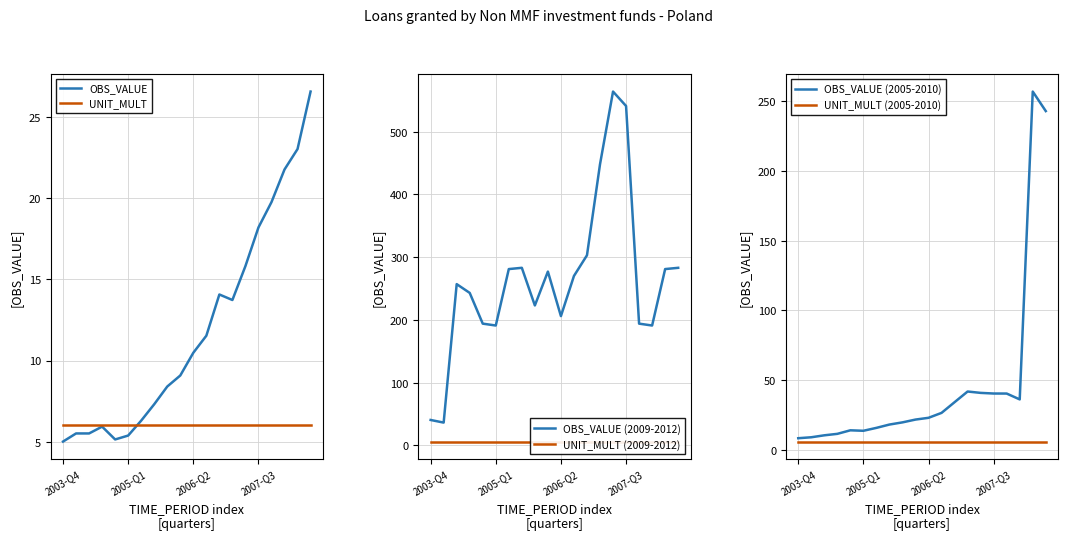

True or false: UNIT_MULT (2009-2012) and OBS_VALUE (2005-2010) intersect in this chart.

False